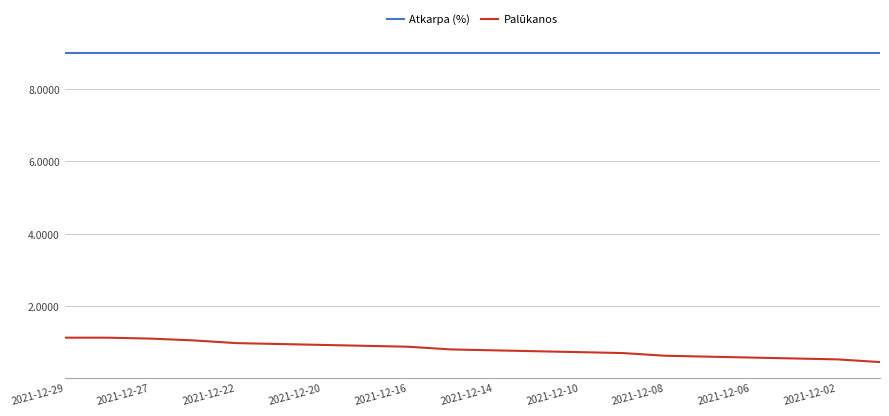

What is the highest value of the Atkarpa (%) series?

9.0